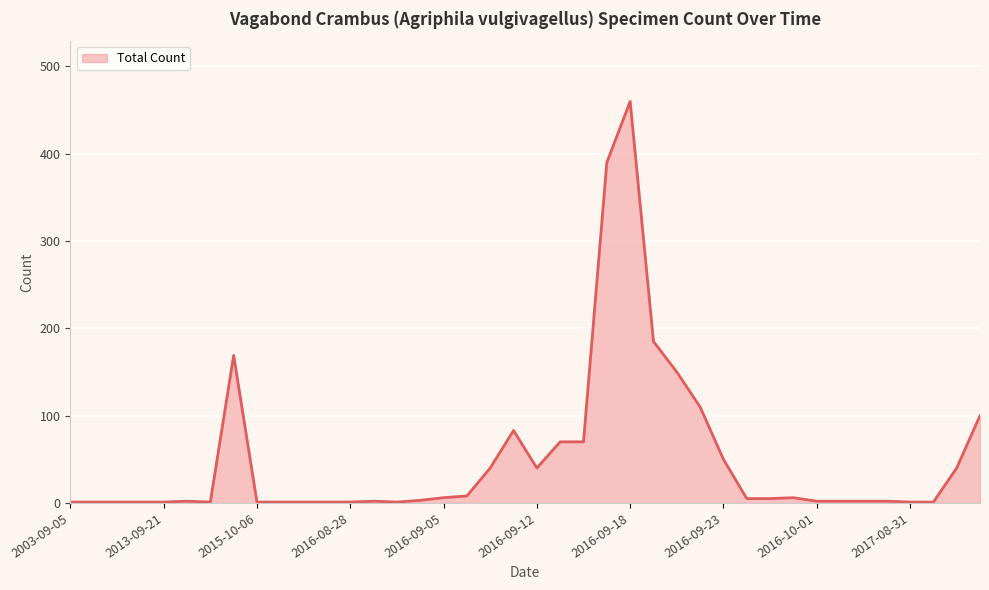

What is the greatest value displayed?

460